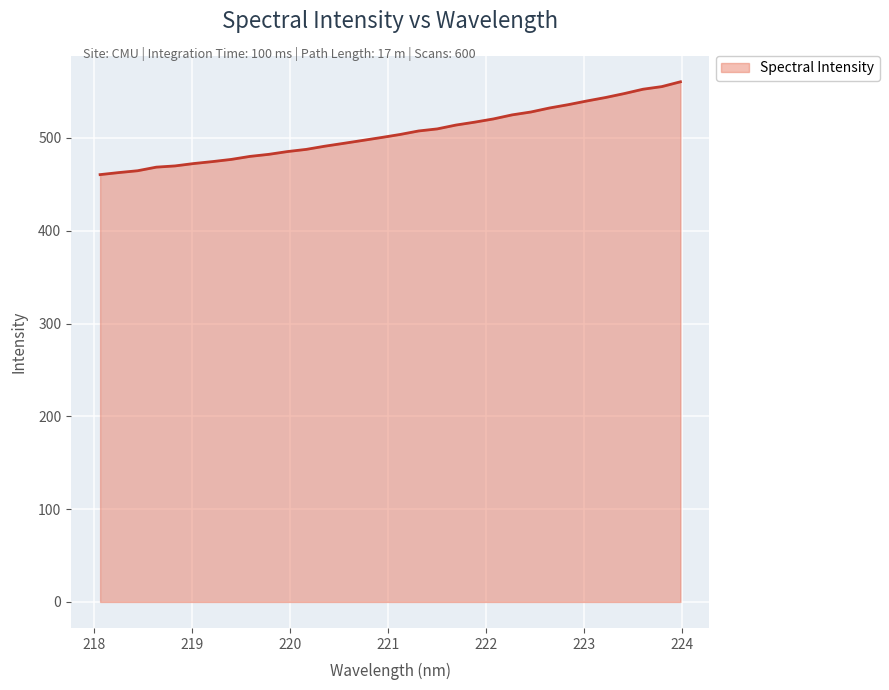

Reading right to left, transcribe all the data shown in this chart.

223.9802=560.5	223.7895=555.3	223.5987=552.5	223.408=547.9	223.2172=543.6	223.0264=539.9	222.8355=535.9	222.6447=532.3	222.4538=528.0	222.263=524.9	222.0721=520.5	221.8812=517.0	221.6902=513.9	221.4993=509.8	221.3083=507.5	221.1174=503.7	220.9264=500.4	220.7354=497.3	220.5444=494.2	220.3533=491.1	220.1623=487.7	219.9712=485.4	219.7801=482.3	219.589=480.1	219.3979=476.9	219.2067=474.5	219.0156=472.4	218.8244=469.9	218.6332=468.6	218.442=464.7	218.2508=462.7	218.0596=460.5